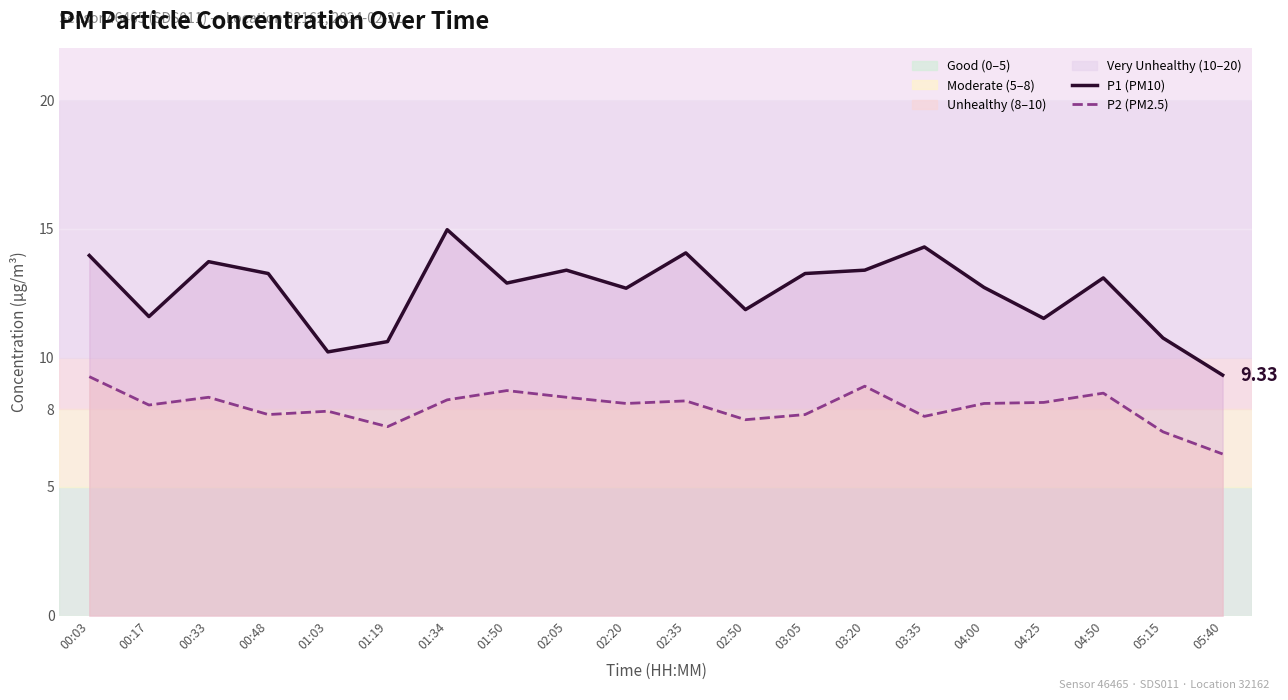

Which series has the largest total across all categories?

P1 (PM10)